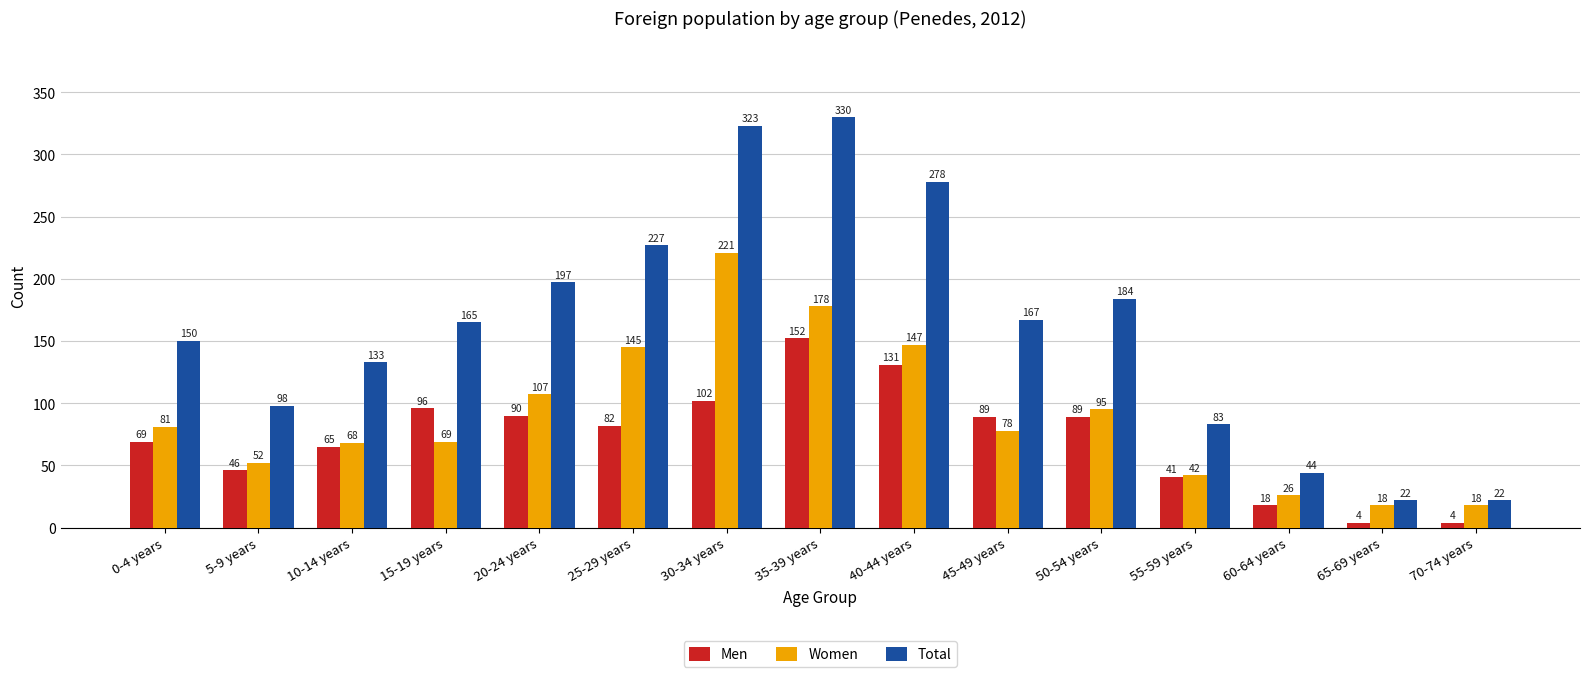

Which category has the highest value across all series?

35-39 years